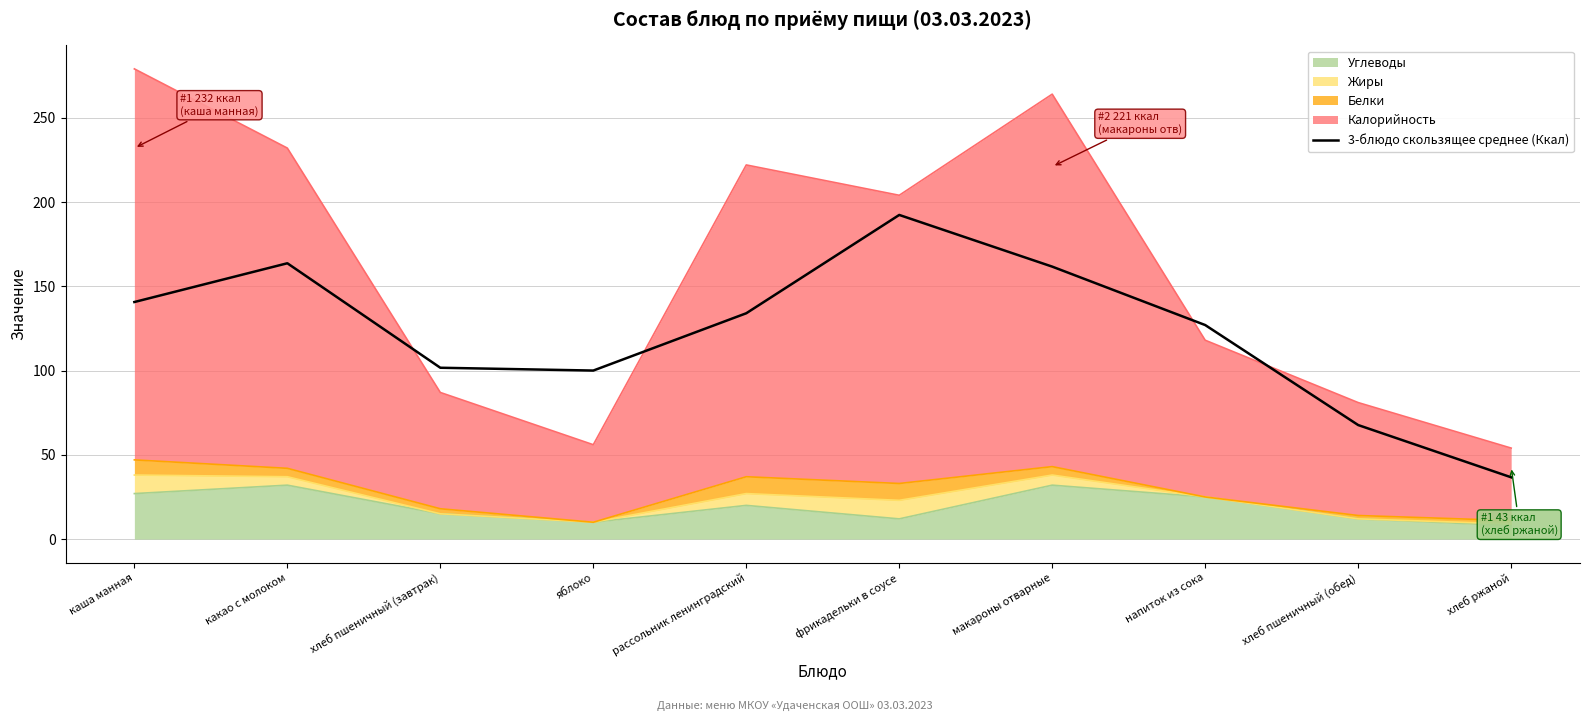

Does the chart have visible grid lines?

Yes